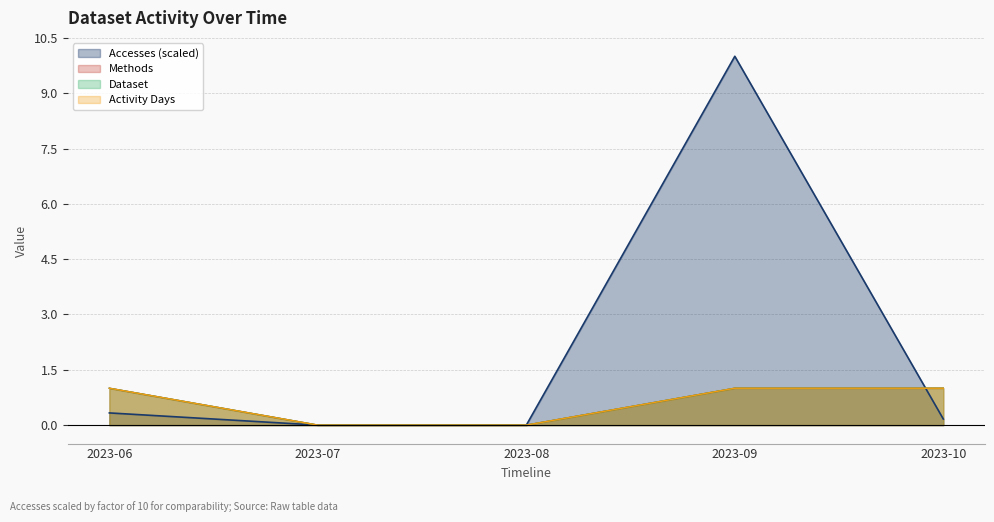

What is the value of the Accesses point at the 1st from the left?

0.3